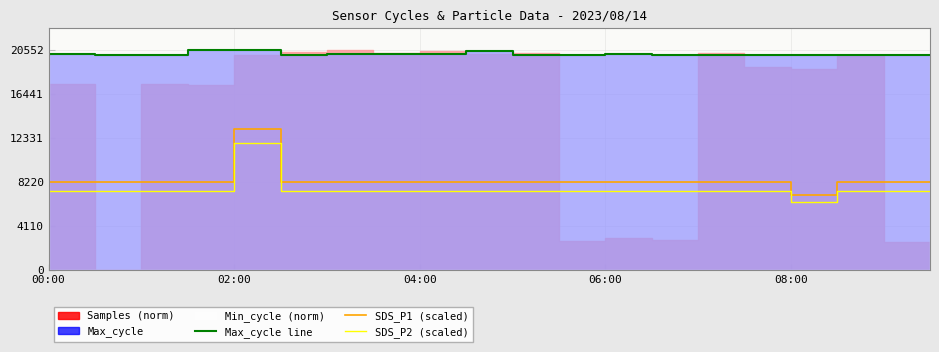

True or false: SDS_P2 (scaled) and Max_cycle line intersect in this chart.

False